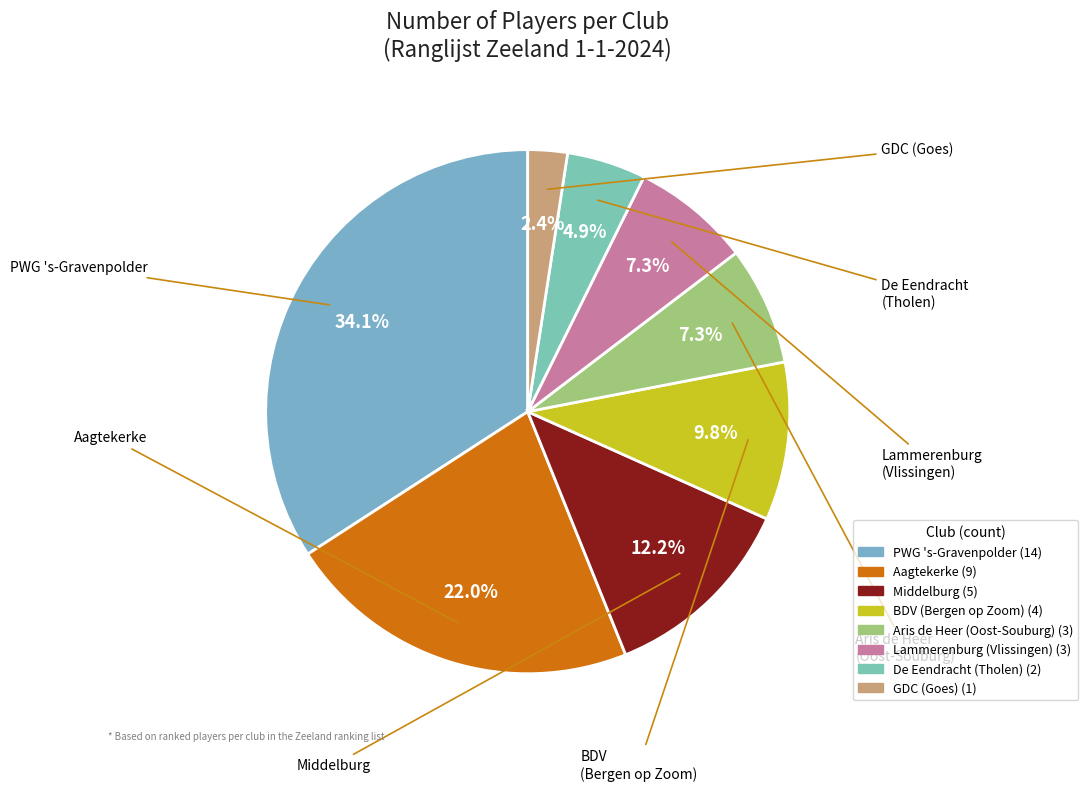

Is there any slice that represents more than half of the pie?

No